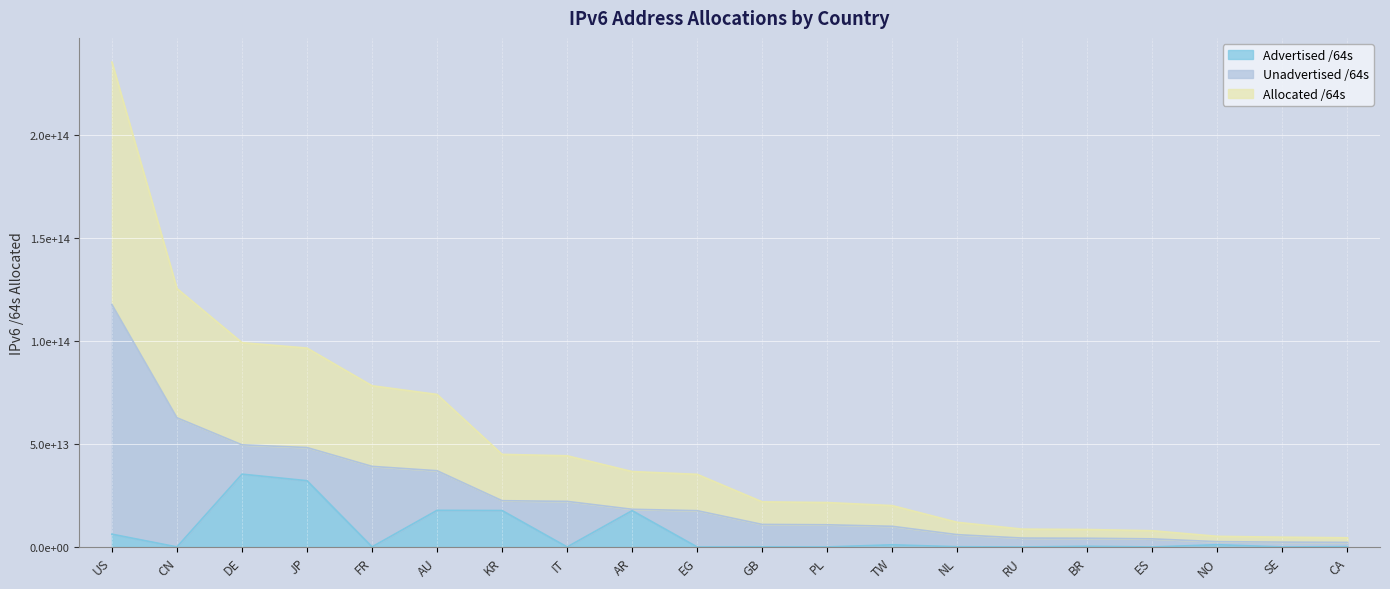

At how many categories does at least one series exceed 53896914839378?

2